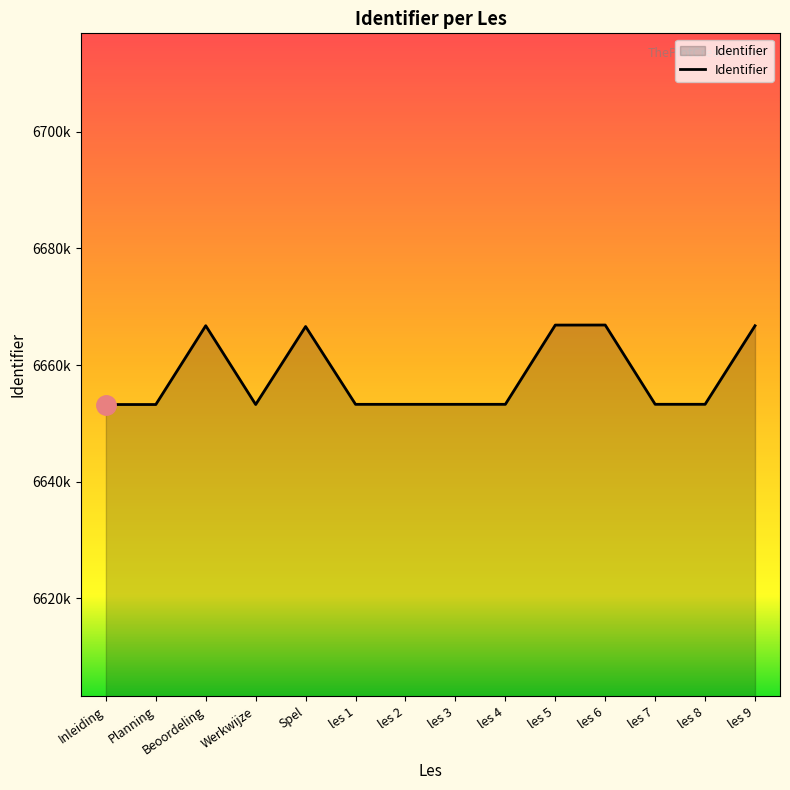

At which label does the data first exceed 6653290?

Beoordeling